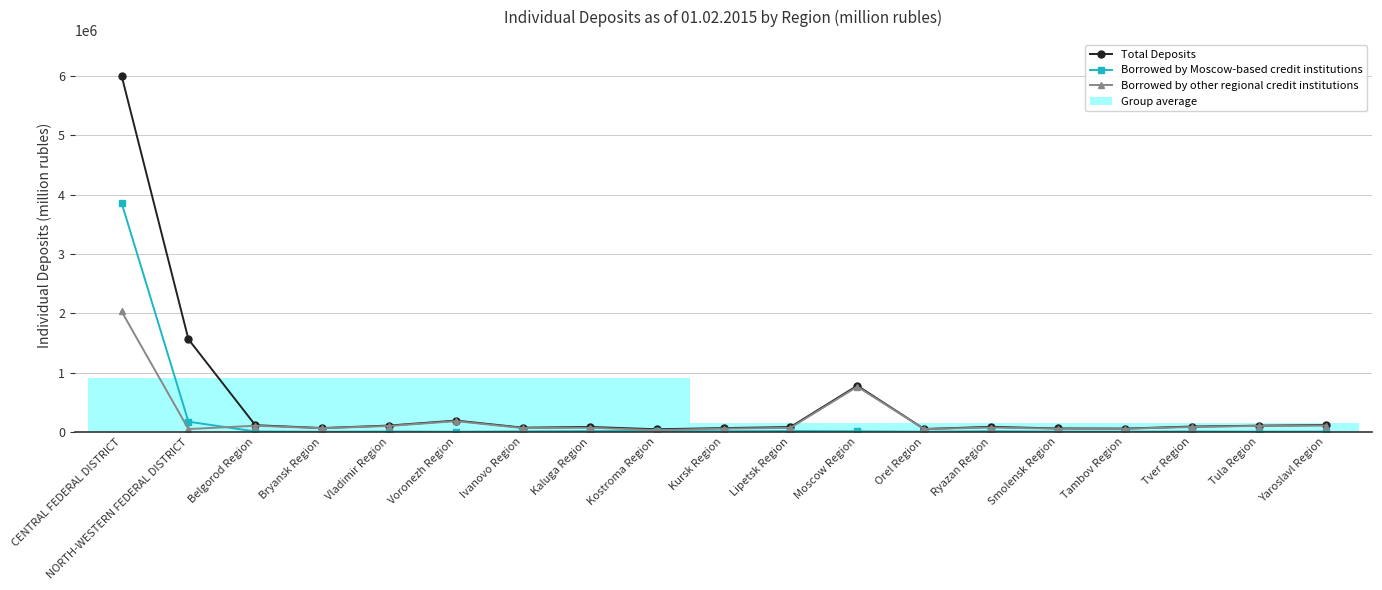

Between Lipetsk Region and Tambov Region, which is larger?

Lipetsk Region